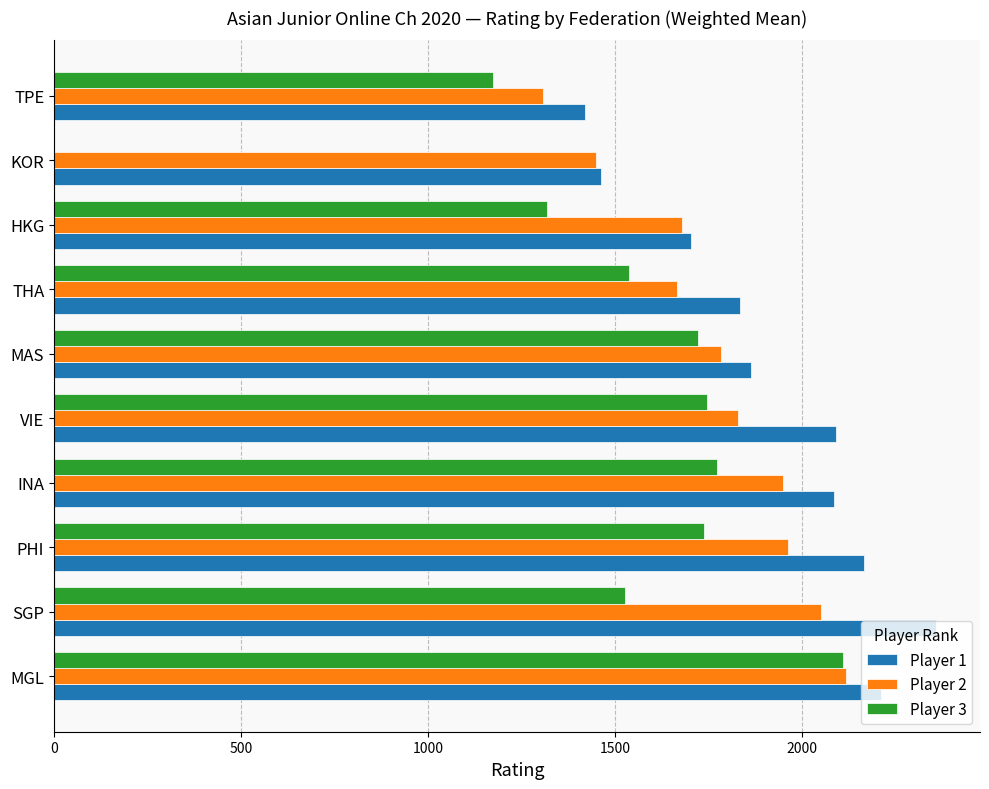

Which series has the largest total across all categories?

Player 1